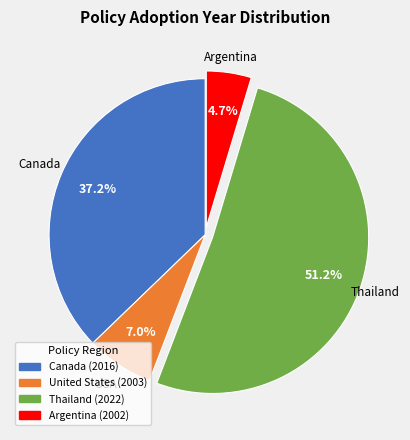

Count the number of slices in the pie.

4